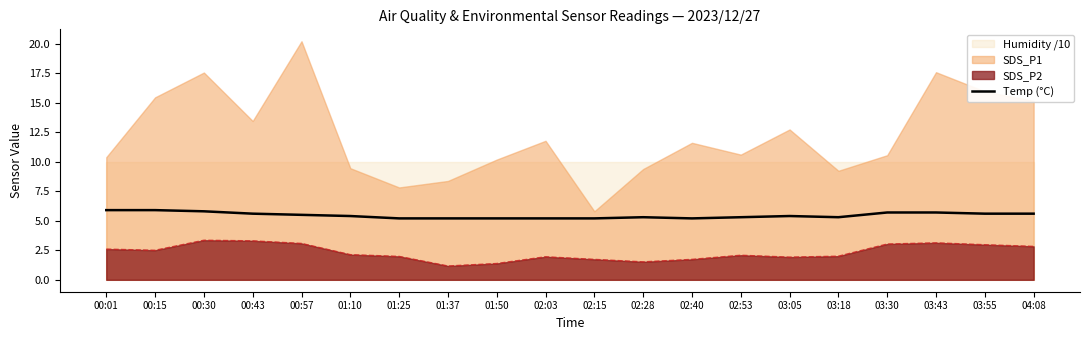

What is the sum of all values?

109.2